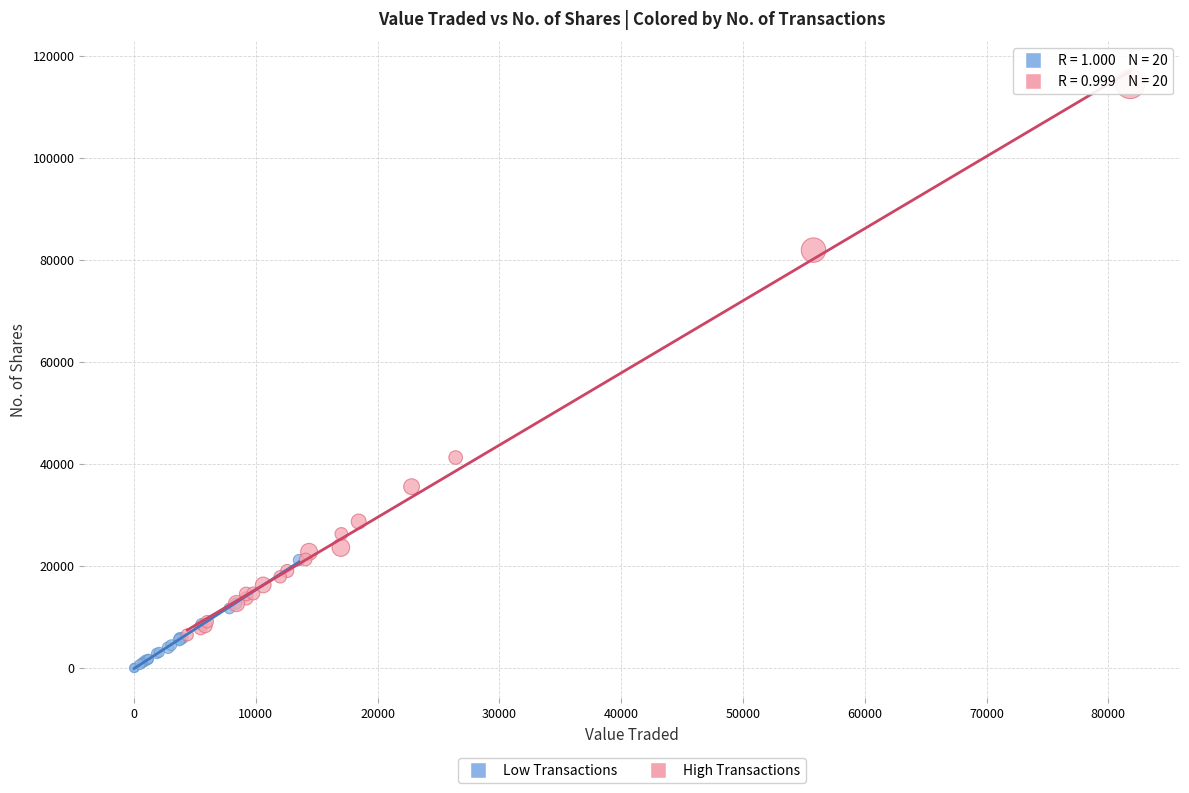

Which series has the largest Y range (max minus min)?

High Transactions